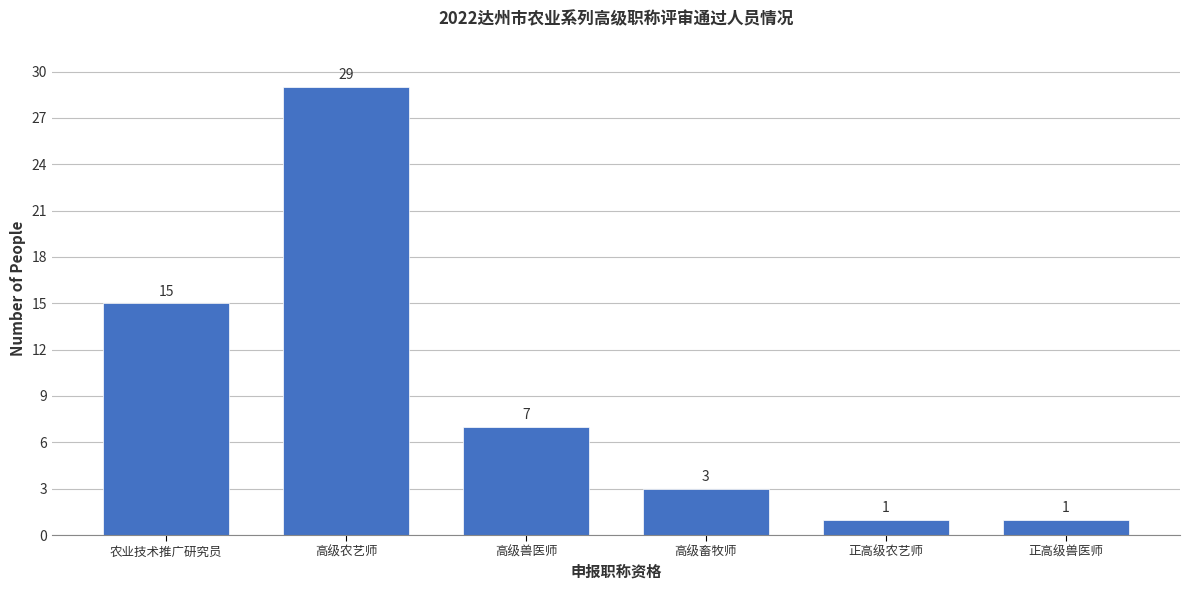

Reading left to right, what are all the values shown in this chart?

15	29	7	3	1	1